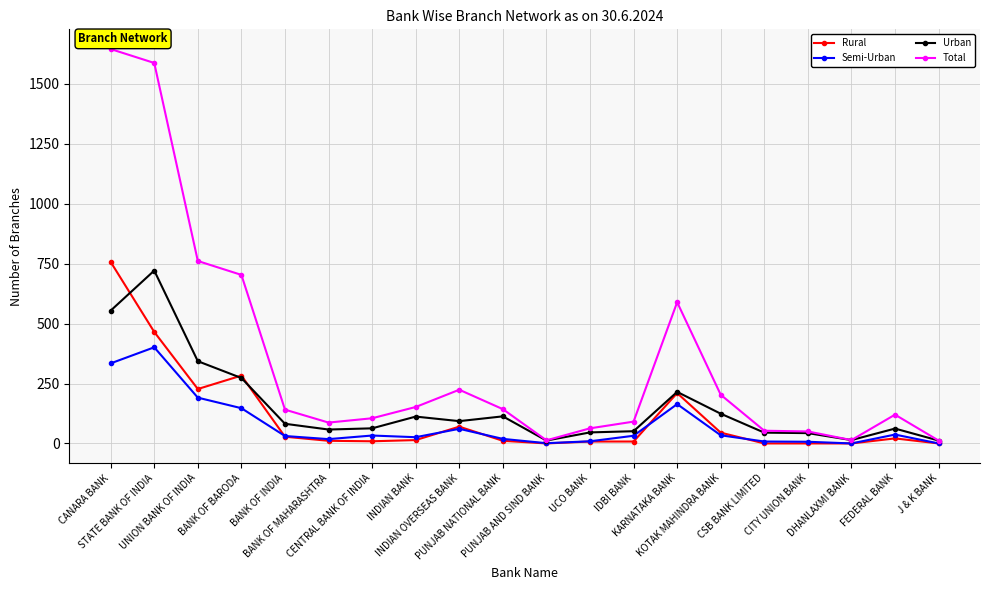

What is the difference between the highest and lowest values at CANARA BANK?

1311